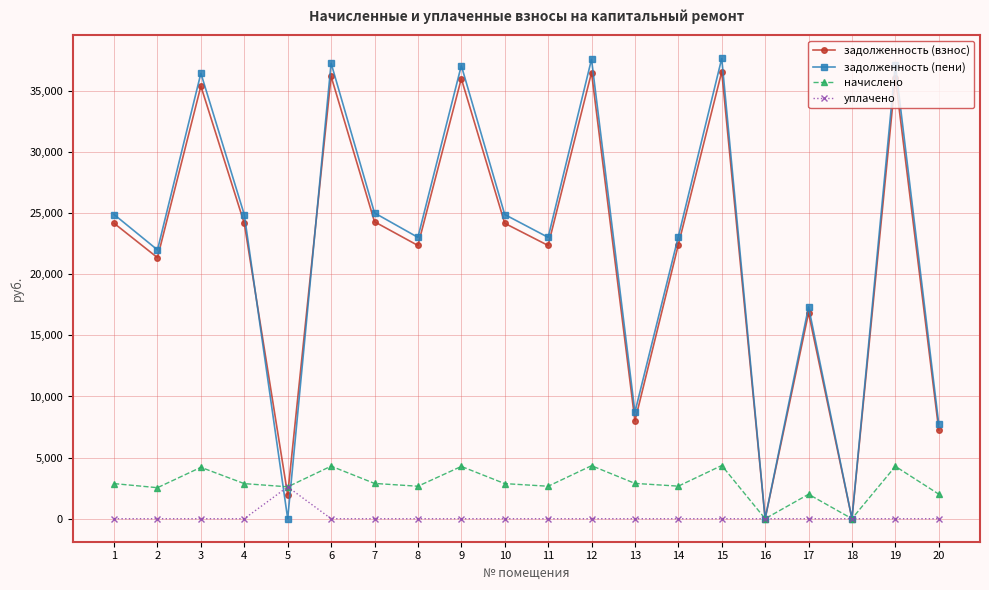

How many categories are shown in the chart?

20